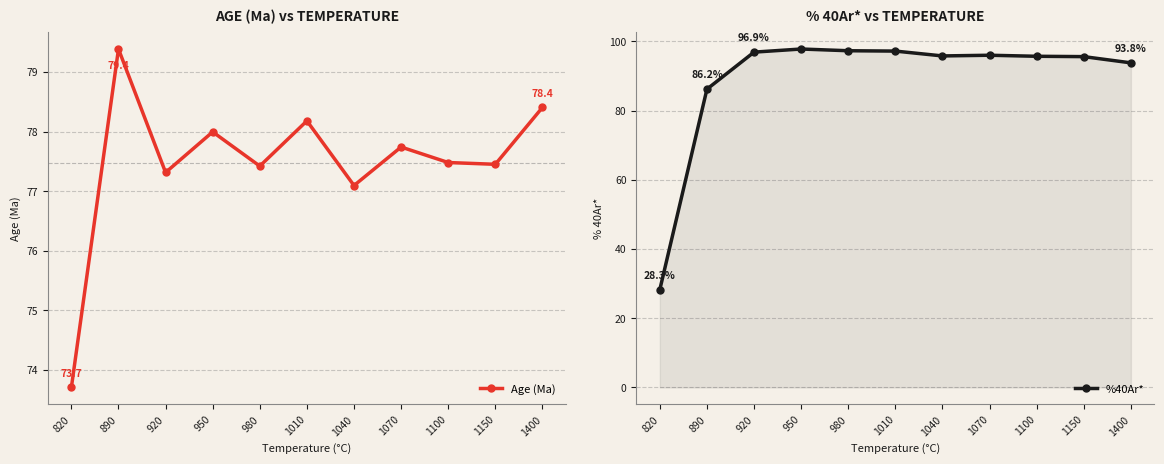

Which has a higher value, 1400 or 1100?

1400